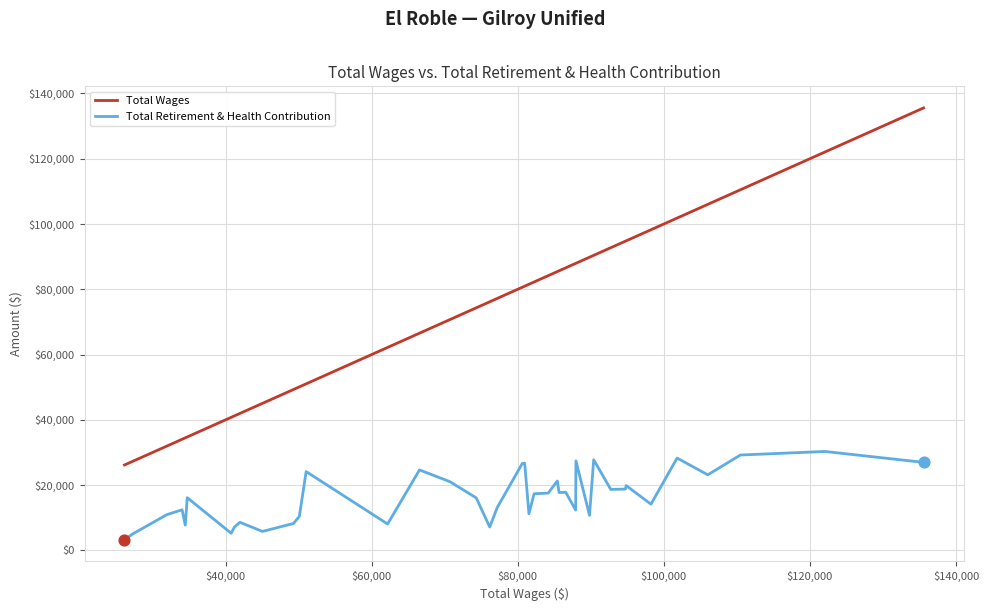

List the series in order of their overall mean, lowest first.

Total Retirement & Health Contribution, Total Wages